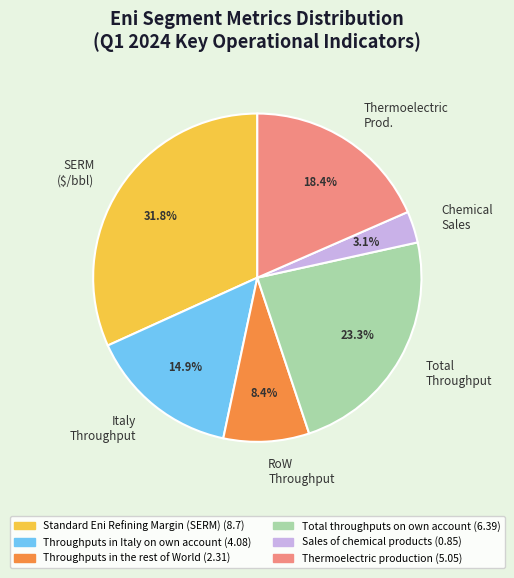

Does Italy Throughput account for over 50% of the chart?

No